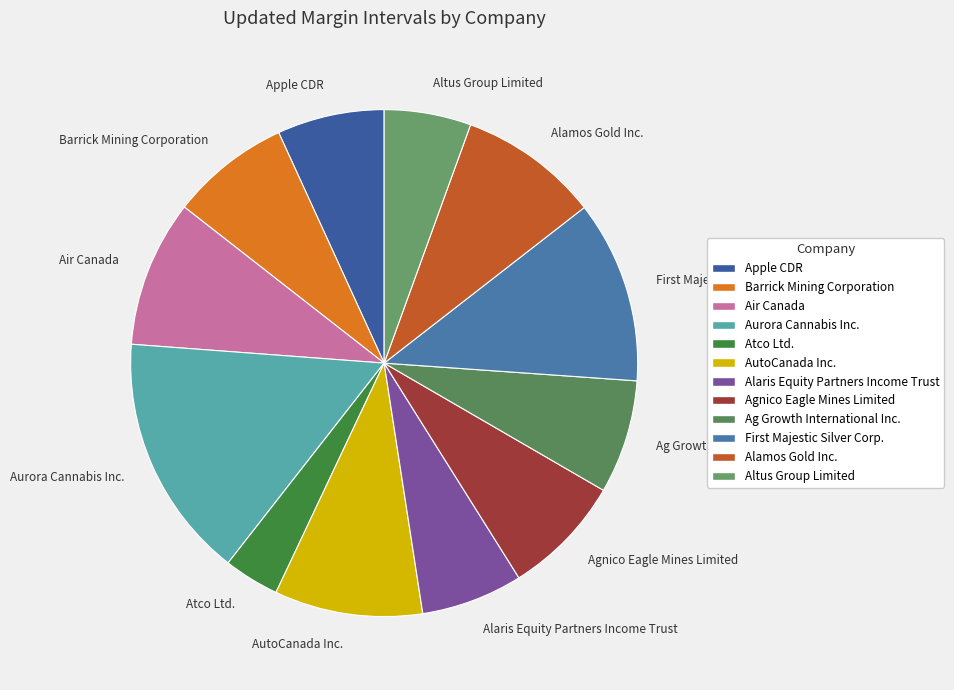

The Aurora Cannabis Inc. slice represents 16% of the pie. True or false?

True